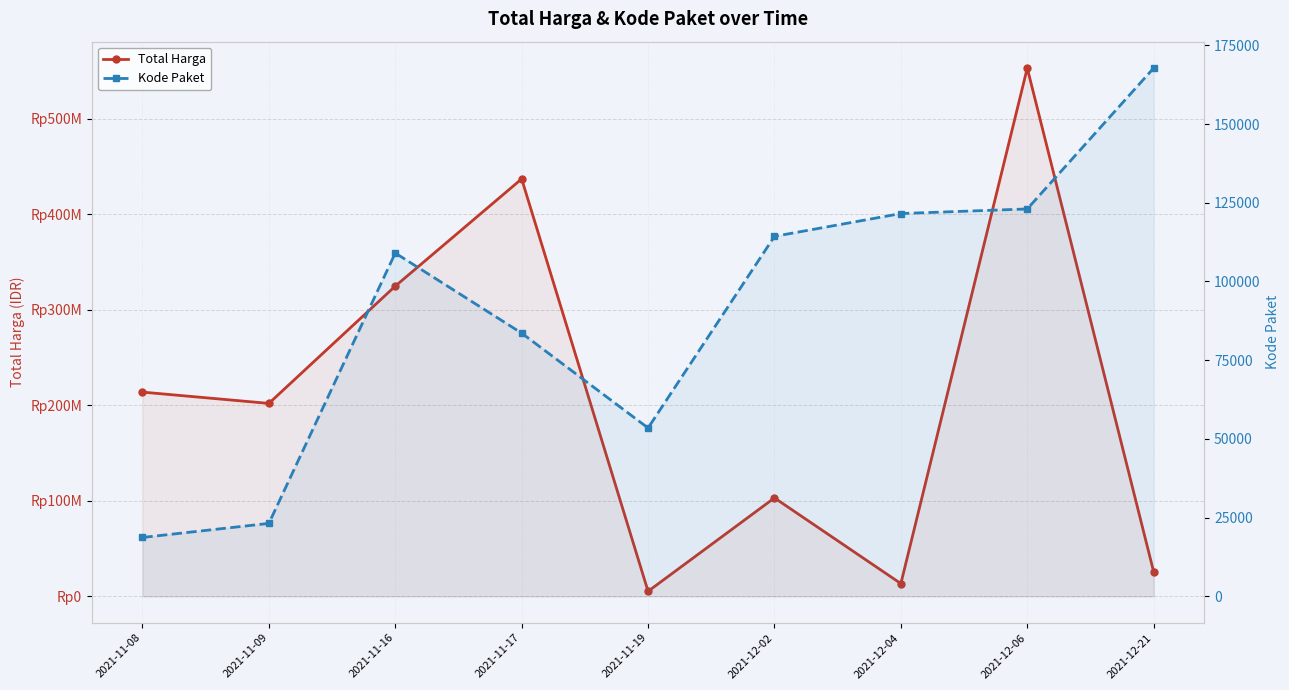

True or false: Kode Paket and Total Harga cross at least once.

False